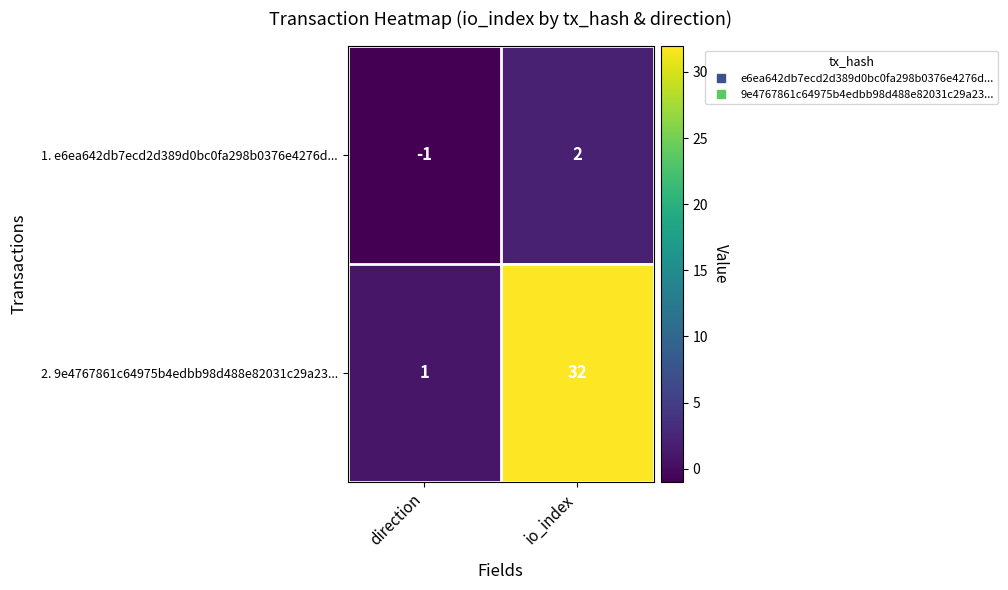

Rank the series by their average value, from lowest to highest.

1. e6ea642db7ecd2d389d0bc0fa298b0376e4276d..., 2. 9e4767861c64975b4edbb98d488e82031c29a23...